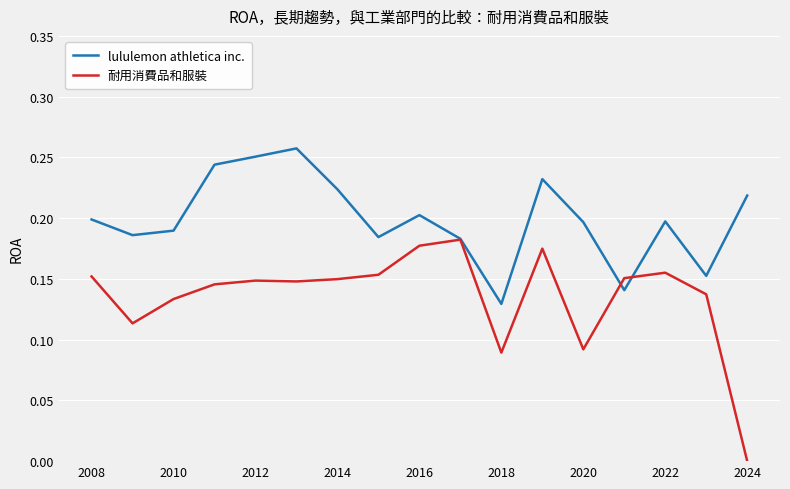

Count the number of categories in the chart.

17